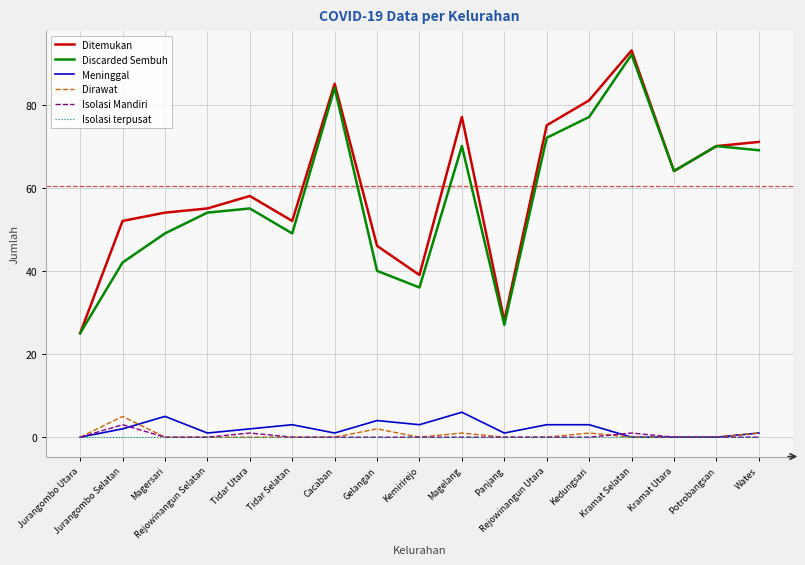

At which label does Ditemukan reach its minimum?

Jurangombo Utara